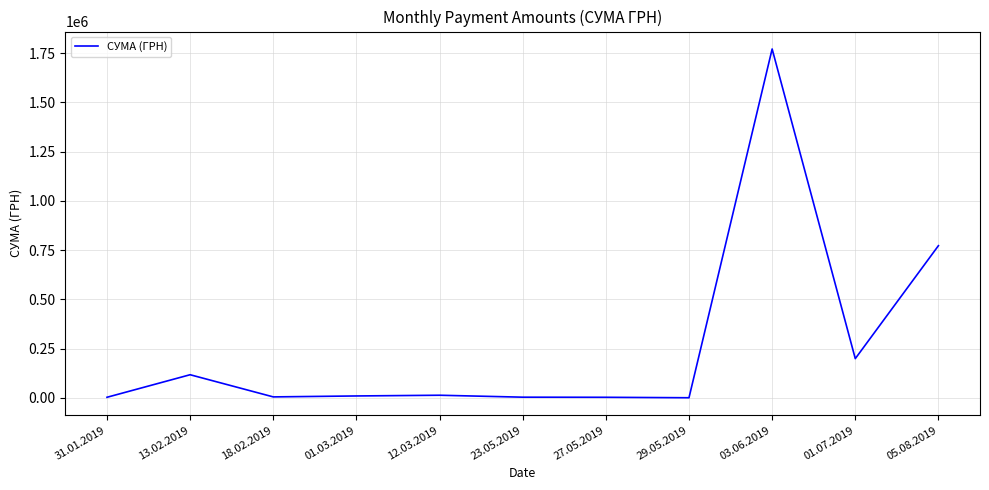

What is the sum of all values?

2895893.6